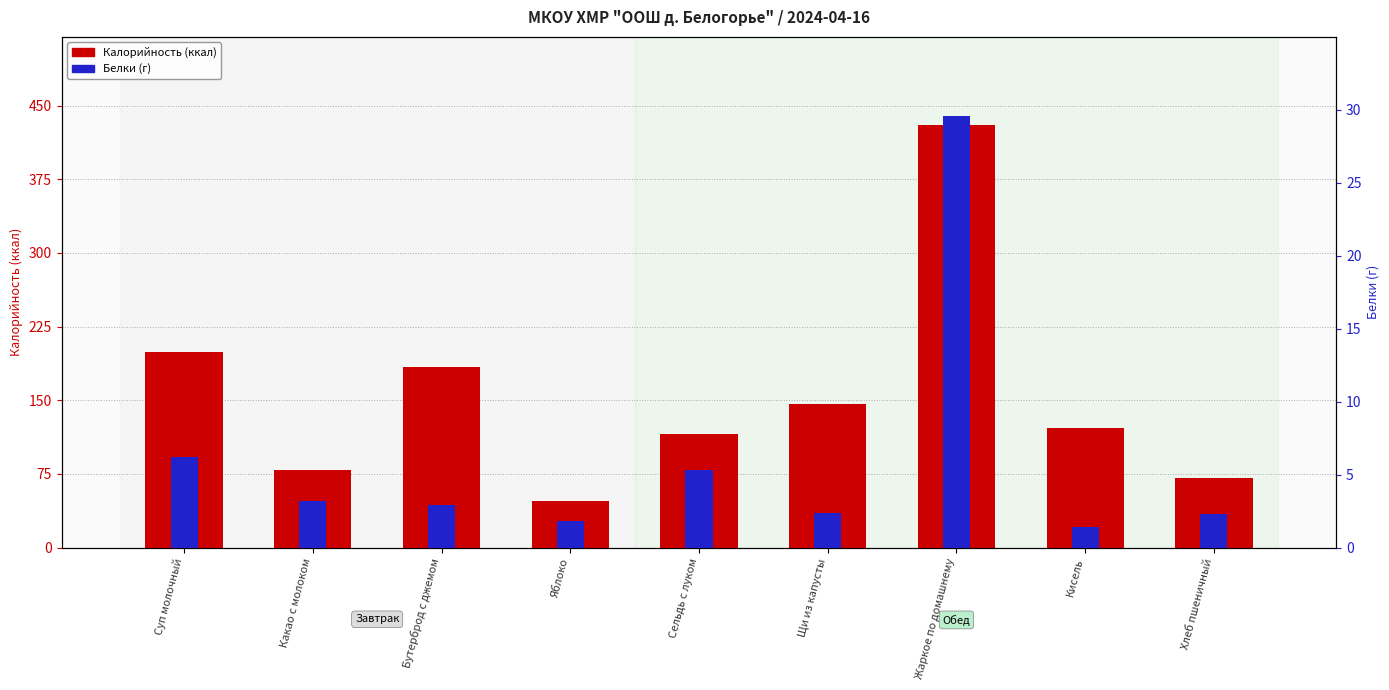

How many data points in Белки (г) are above 2?

7